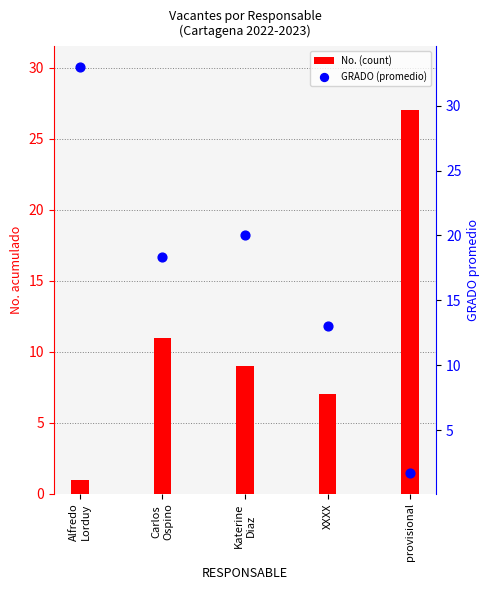

Which series contains the highest Y value?

GRADO (promedio)